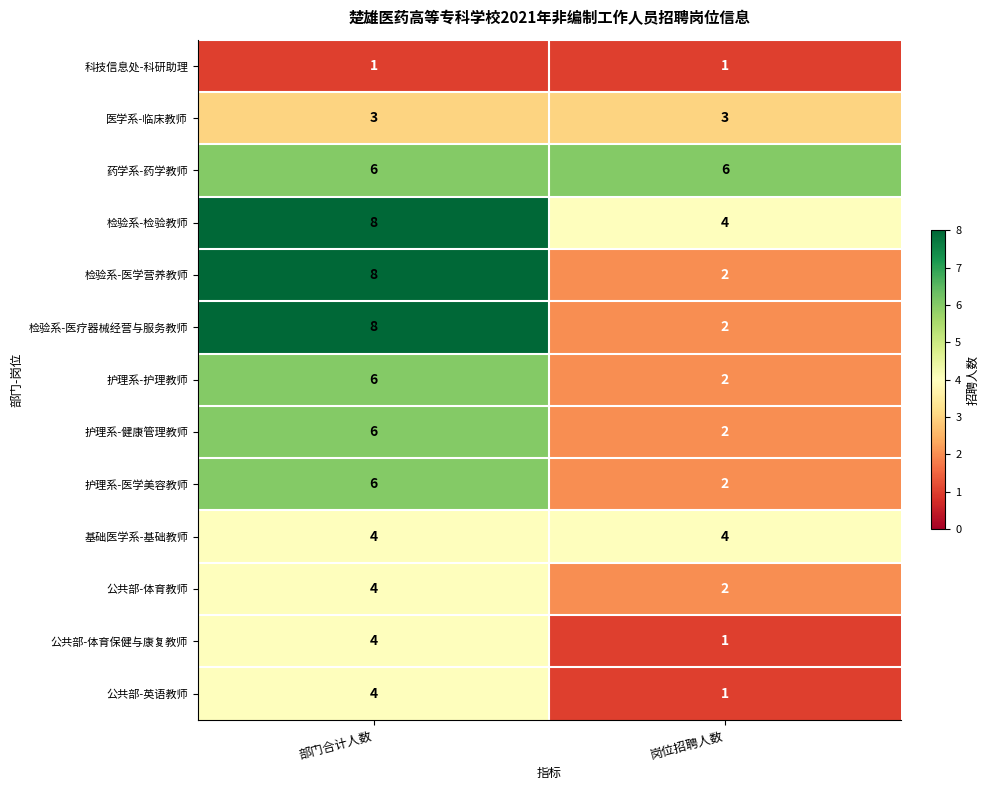

The value of 公共部-英语教师 at 部门合计人数 is 4. True or false?

True